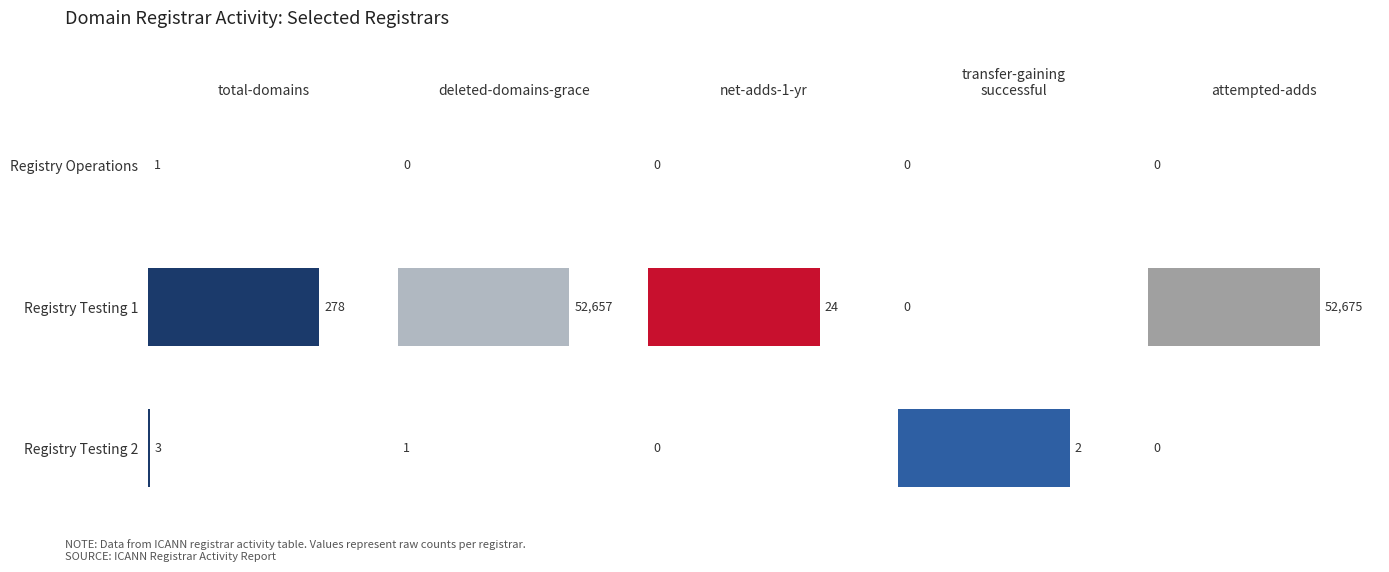

List the series in order of their peak value, highest first.

attempted-adds, deleted-domains-grace, total-domains, net-adds-1-yr, transfer-gaining
successful